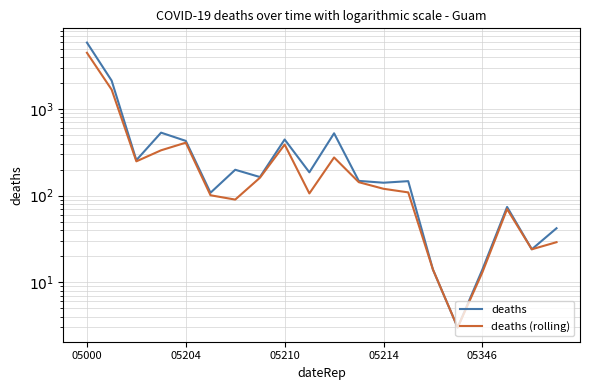

The deaths series shows 525 at 10. True or false?

True